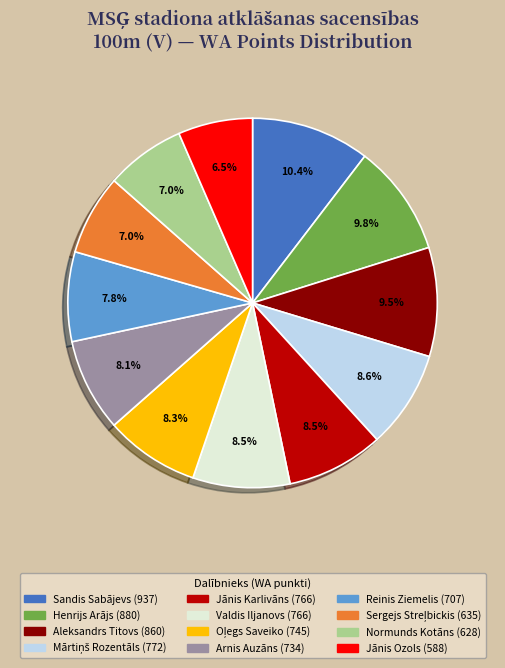

To the nearest percent, what is the difference between the largest and smallest slice percentages?

4%